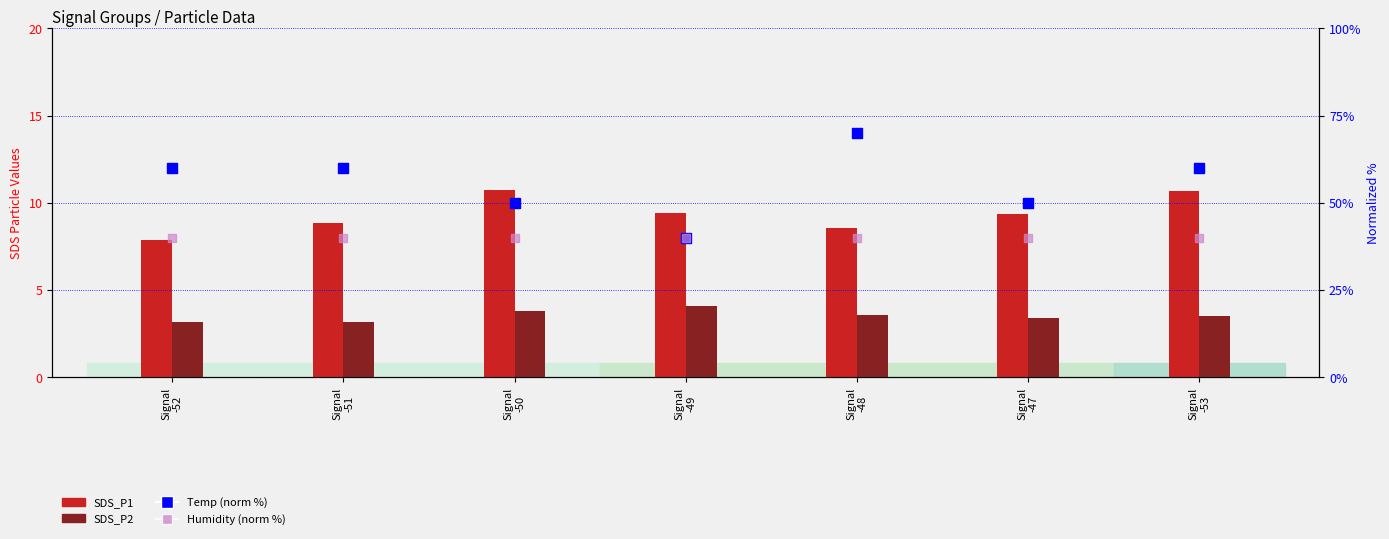

Which series contains the highest Y value?

Temp (normalized %)